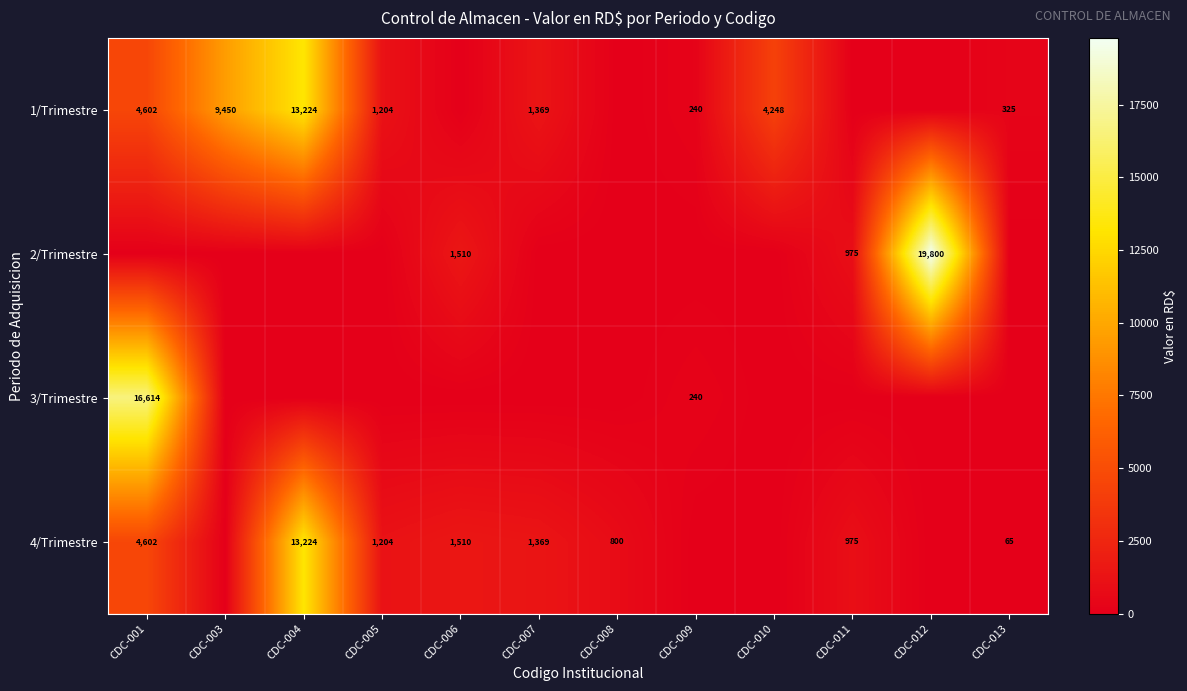

What is the total value across all series at CDC-011?

1950.0